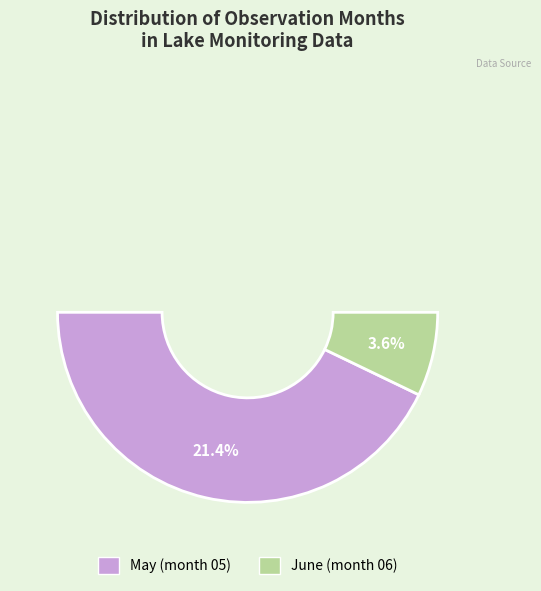

To the nearest percent, what portion does 06 represent?

14%